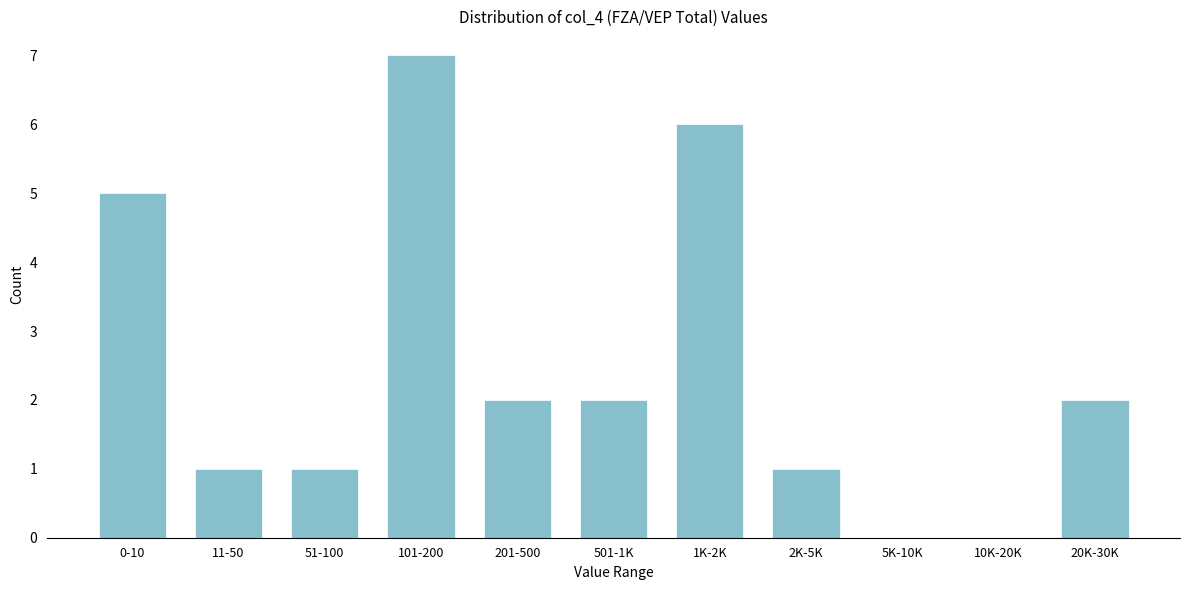

Reading right to left, transcribe all the data shown in this chart.

20K-30K=2	10K-20K=0	5K-10K=0	2K-5K=1	1K-2K=6	501-1K=2	201-500=2	101-200=7	51-100=1	11-50=1	0-10=5